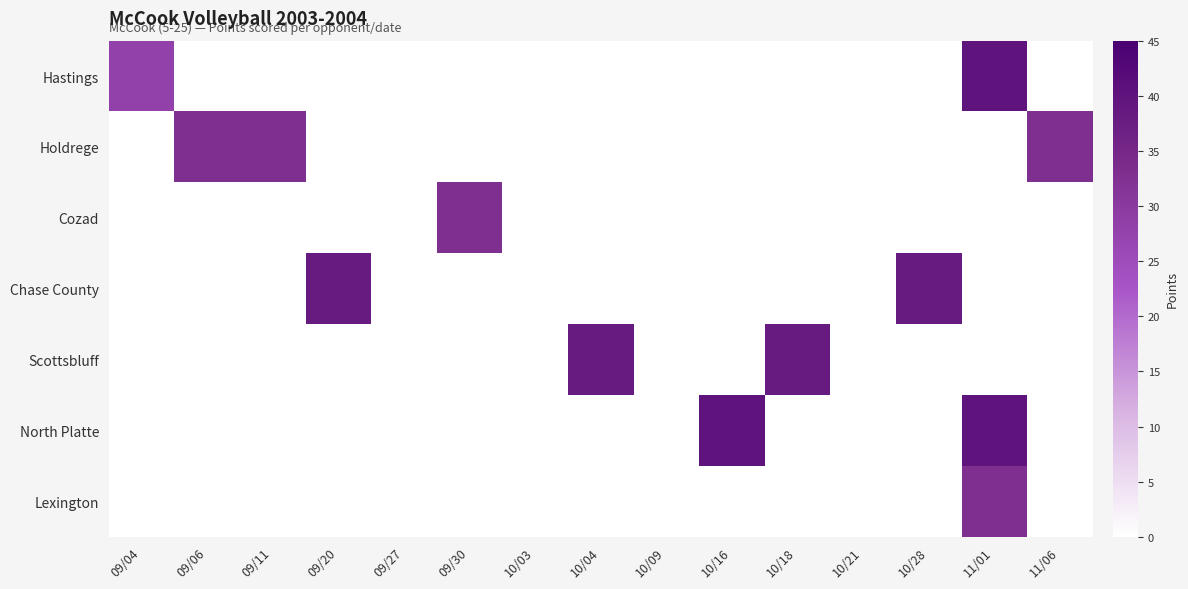

What is the total value across all series at 11/06?

33